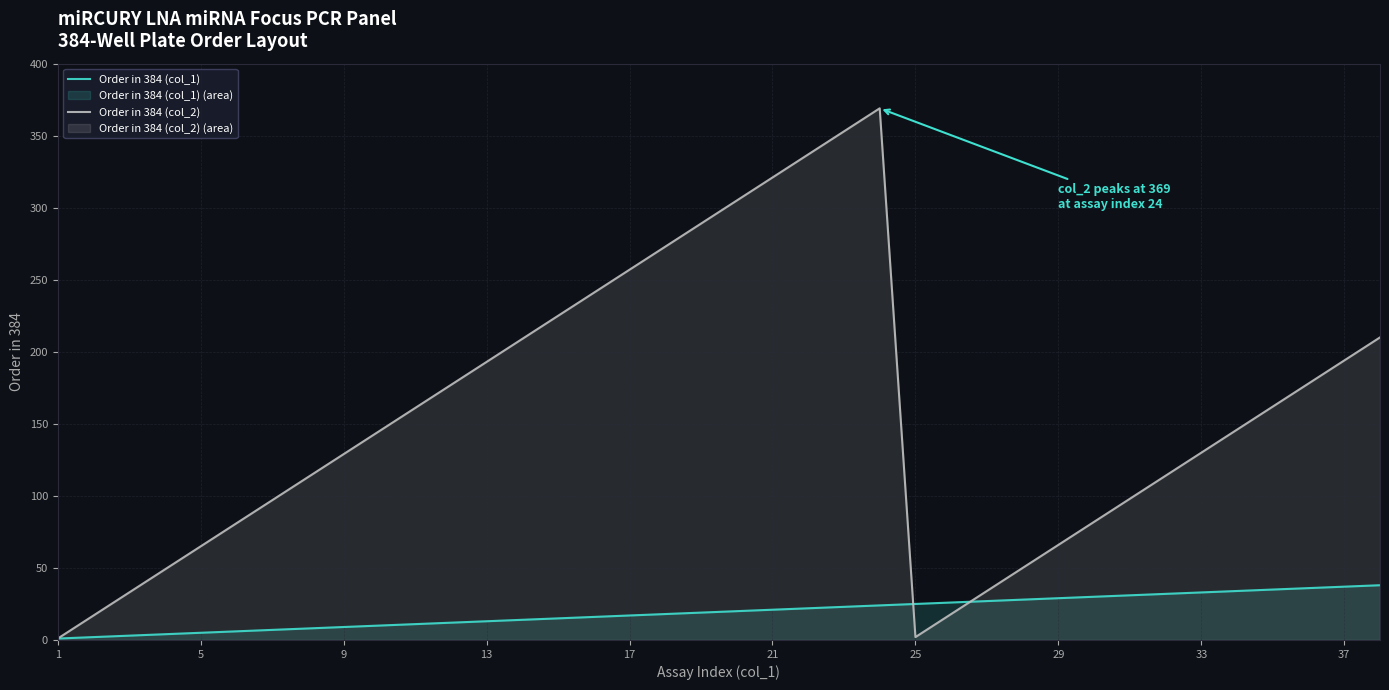

What are all the series names shown in the legend?

Order in 384 (col_1), Order in 384 (col_2)